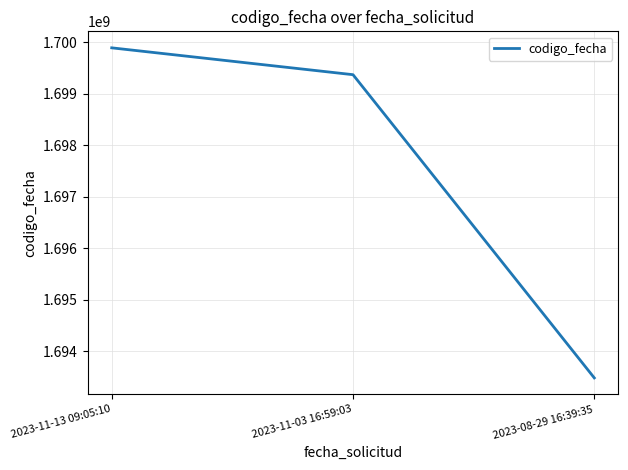

How many values are below 1699367077?

1